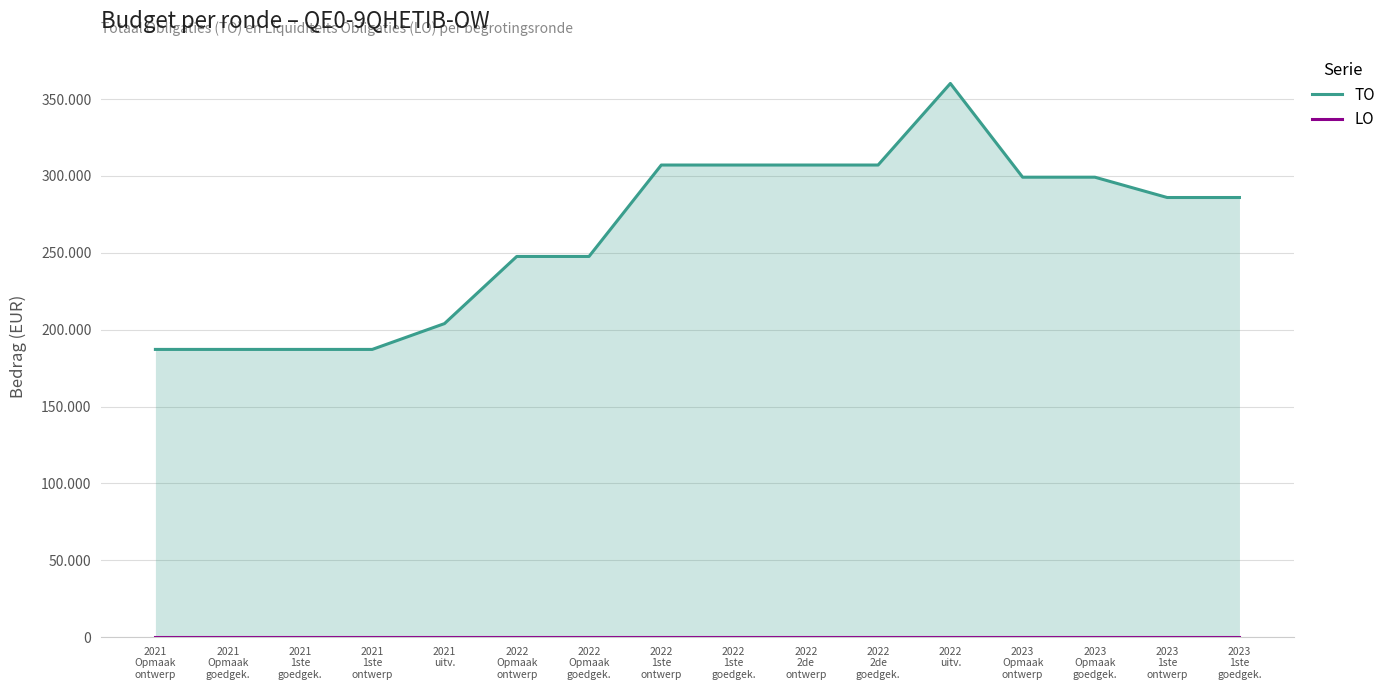

At how many categories does at least one series exceed 272036?

9